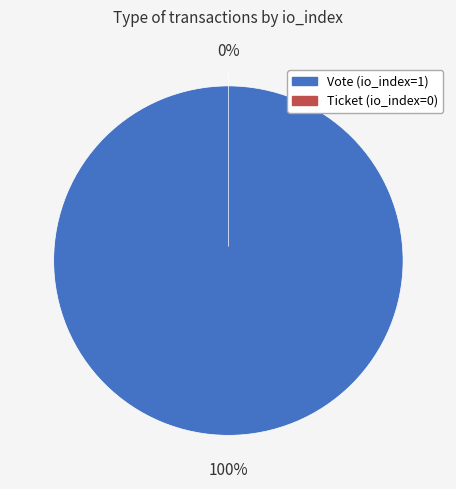

Is there any slice that represents more than half of the pie?

Yes